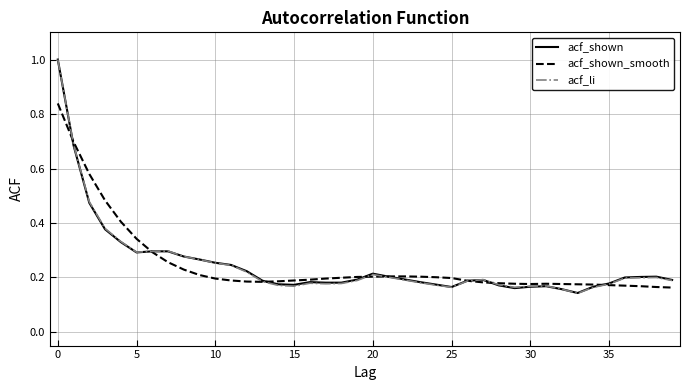

What is the maximum value shown in the chart?

1.0